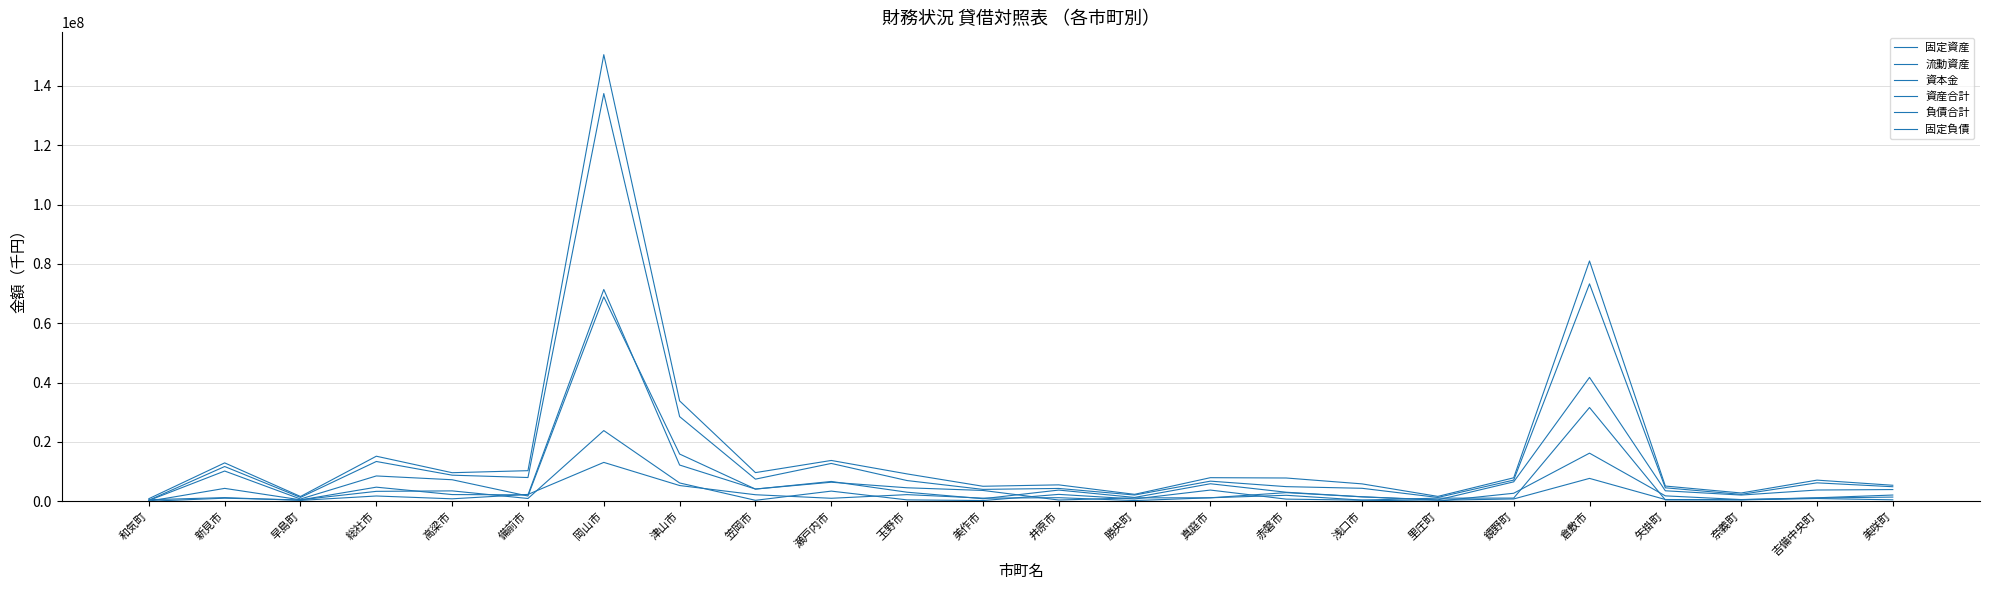

In 流動資産, how many points are higher than both neighbors (excluding endpoints)?

8